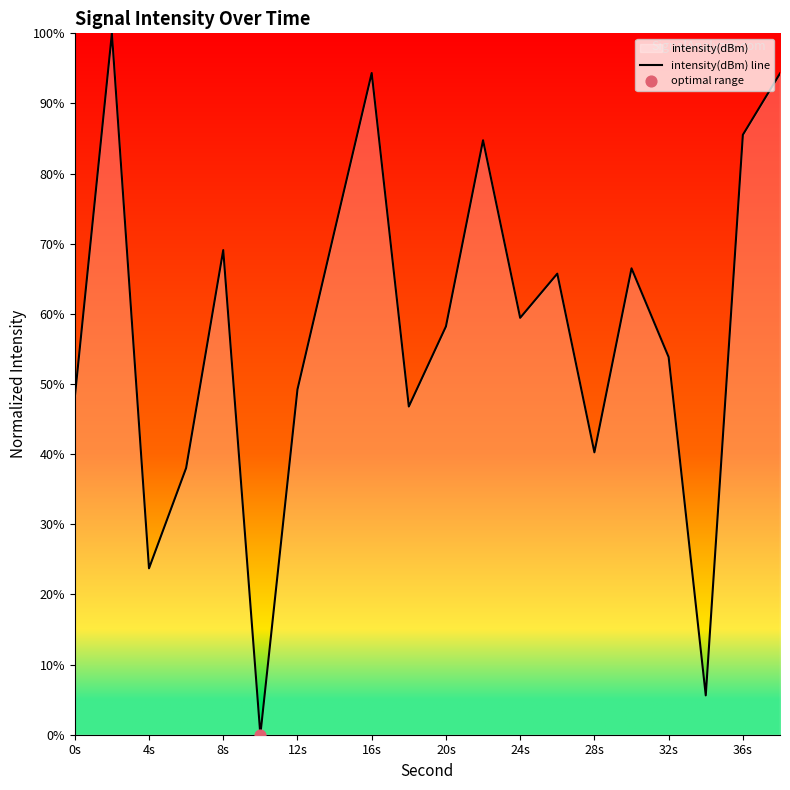

What is the change in value from 24s to 32s?

-5.6